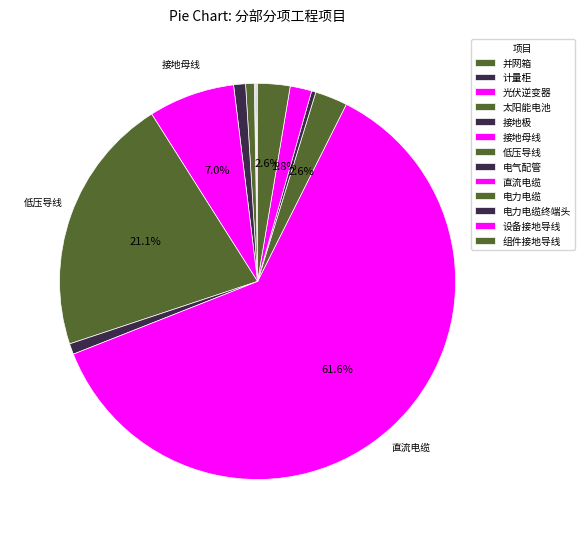

What percentage do 设备接地导线 and 光伏逆变器 together represent?

1.8%